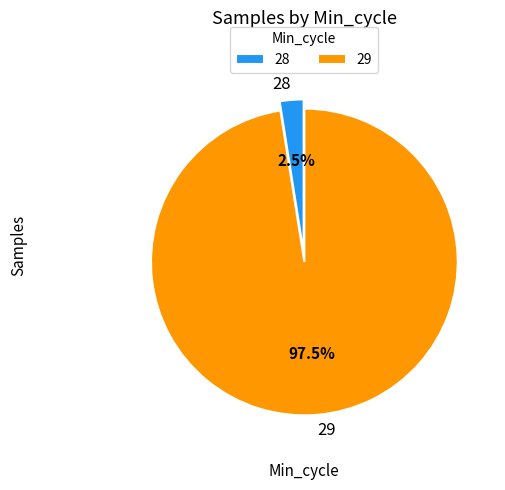

How many slices are in this pie chart?

2